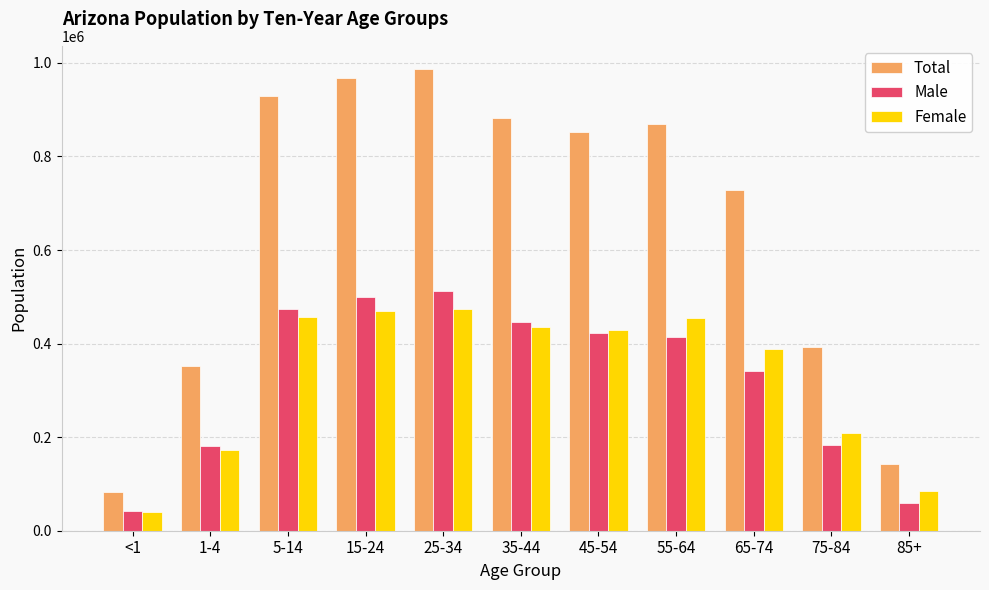

Does the chart contain stacked bars?

No